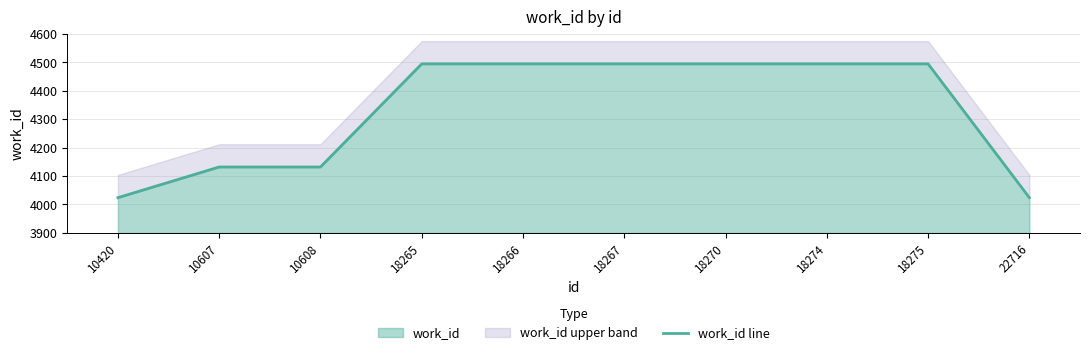

What is the value of the 9th point from the left?

4495